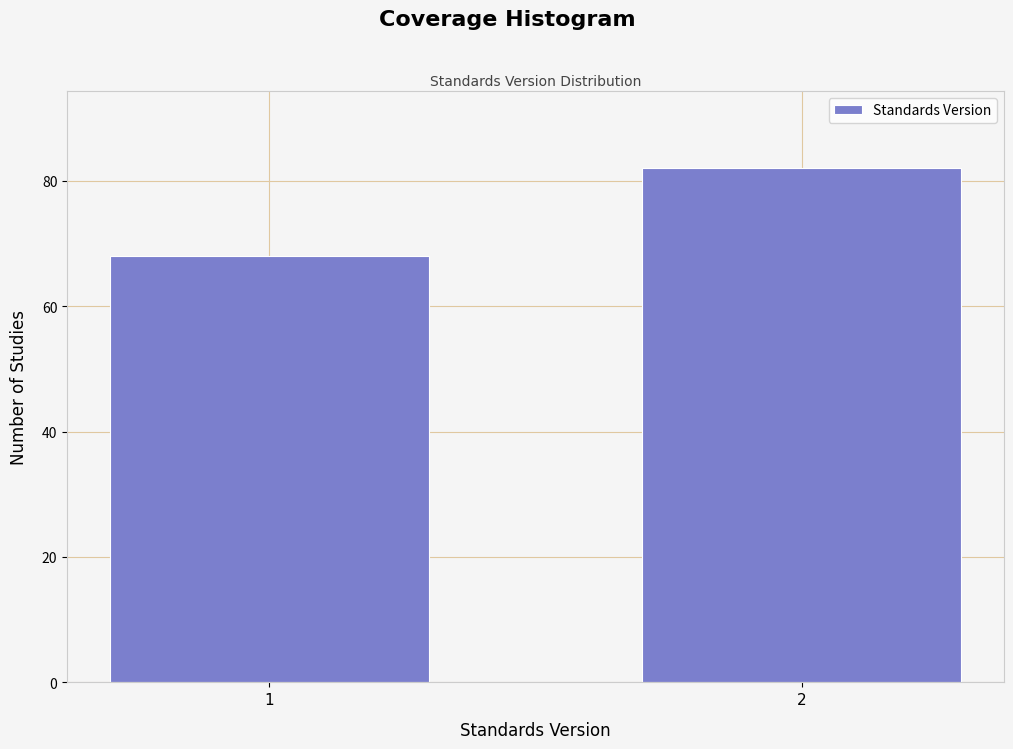

Reading left to right, what are all the values shown in this chart?

68	82